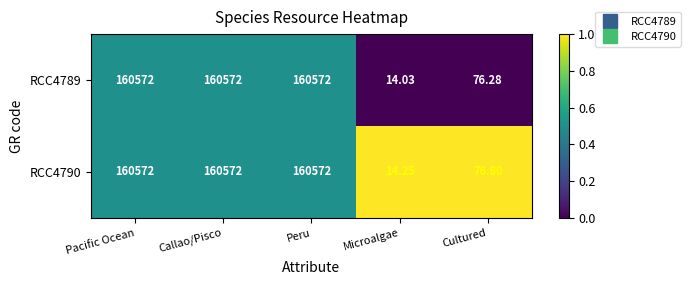

List the series in order of their overall mean, lowest first.

RCC4789, RCC4790